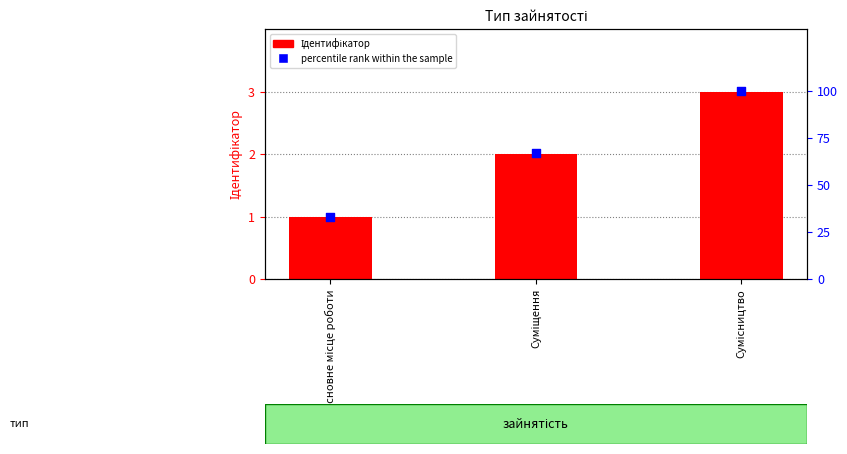

What is the total value across all series at Сумісництво?

103